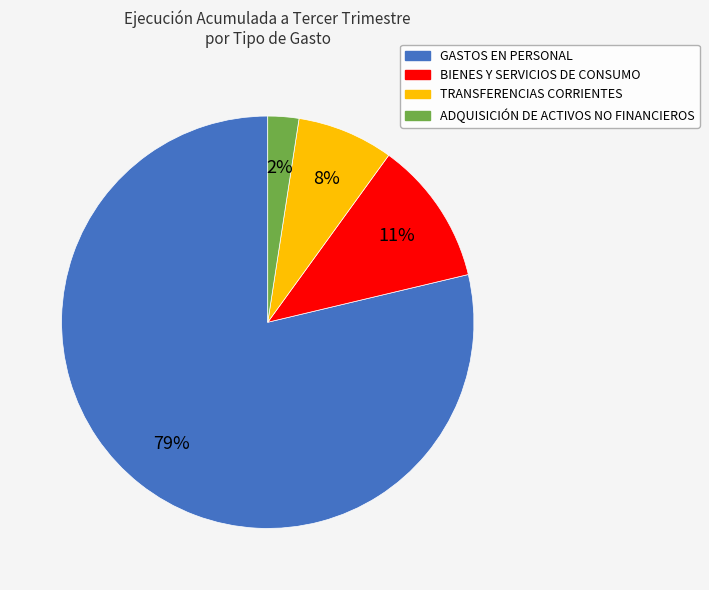

True or false: ADQUISICIÓN DE ACTIVOS NO FINANCIEROS accounts for 2% of the total.

True